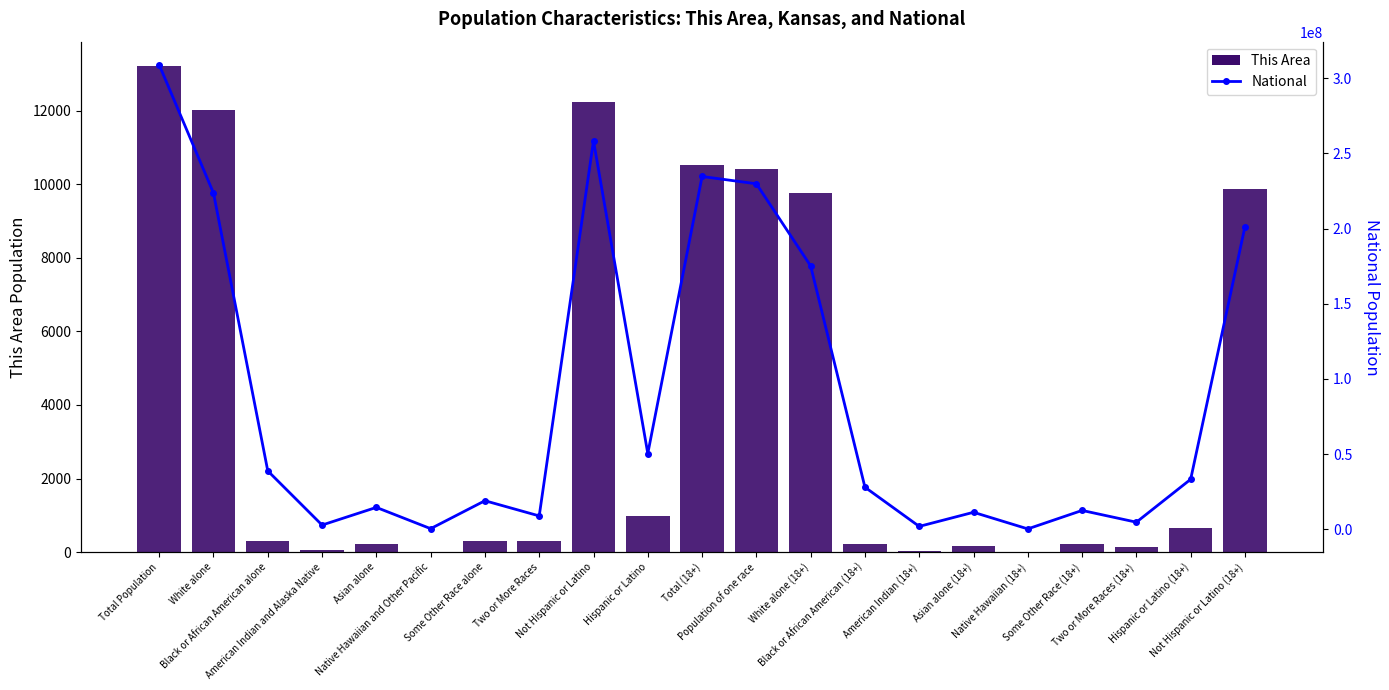

Read the National value at Total (18+).

234564071